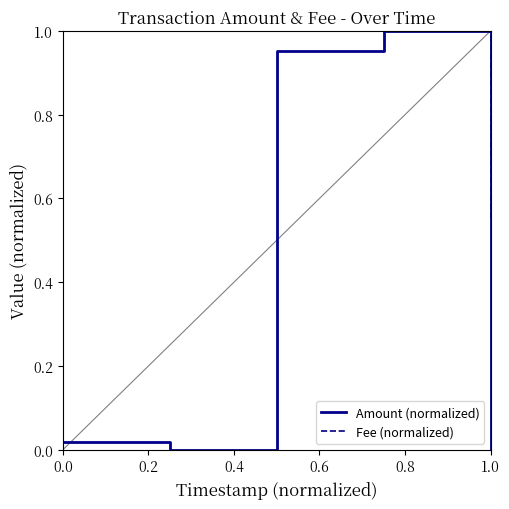

List the series in order of their overall mean, lowest first.

Amount (normalized), Fee (normalized)